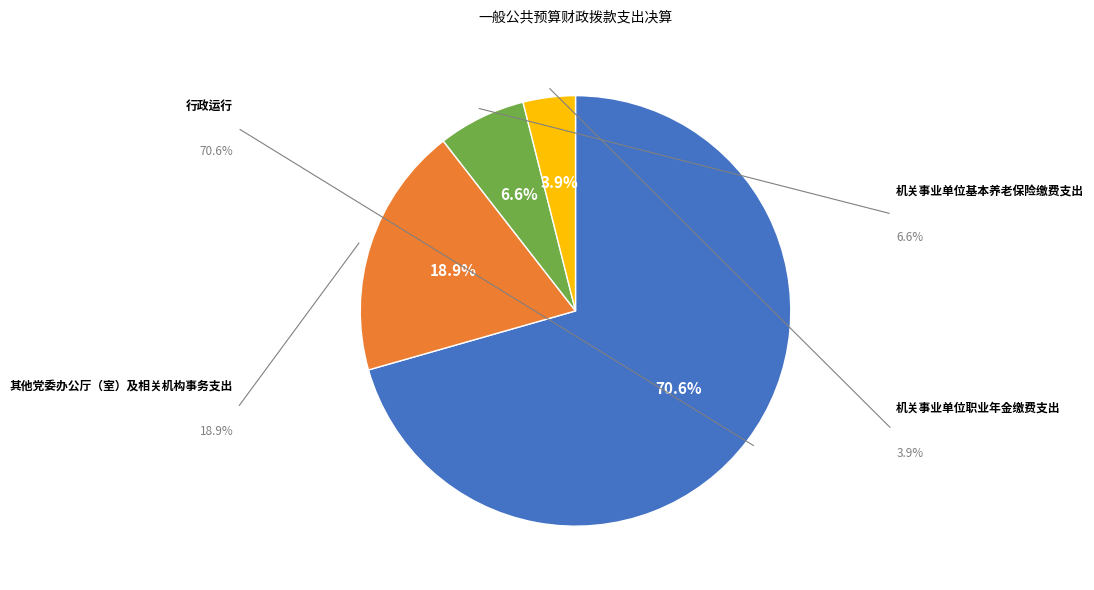

Rank the categories by value from lowest to highest.

机关事业单位职业年金缴费支出, 机关事业单位基本养老保险缴费支出, 其他党委办公厅（室）及相关机构事务支出, 行政运行